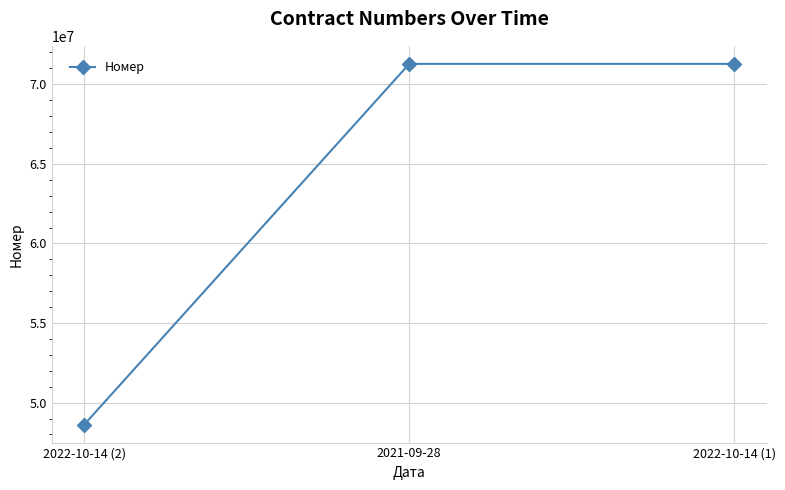

What is the minimum value shown in the chart?

48622030